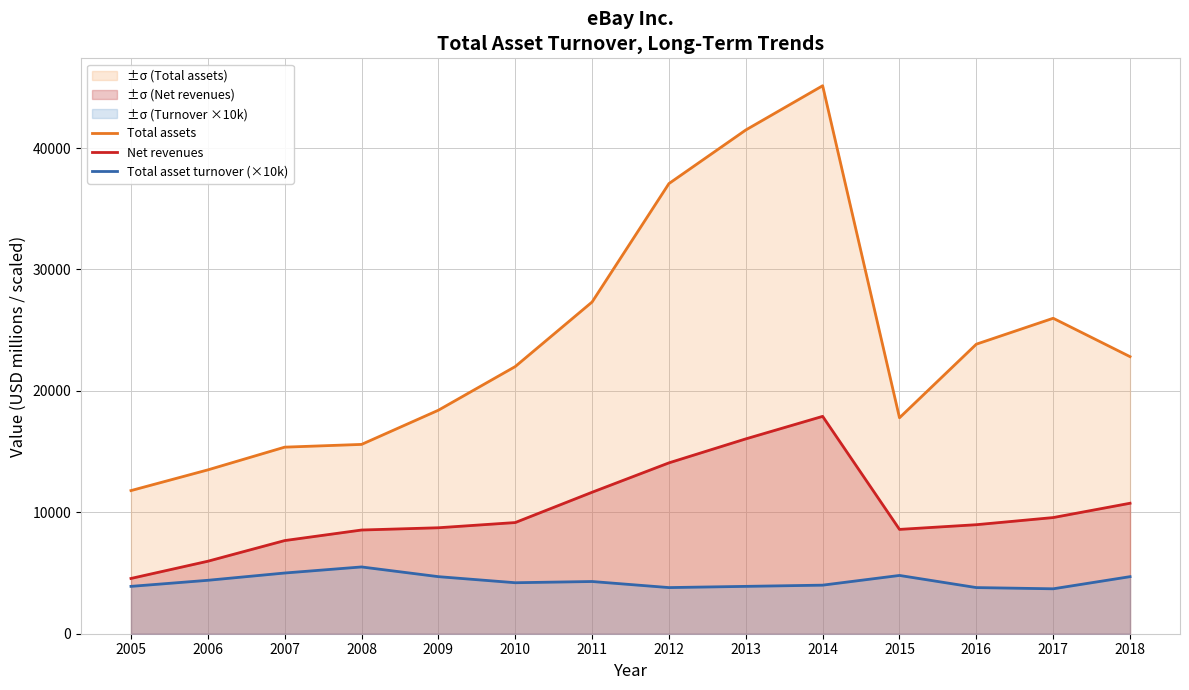

Reading left to right, transcribe all the data shown in this chart.

Total assets: 2005=11789	2006=13494	2007=15366	2008=15592	2009=18408	2010=22004	2011=27320	2012=37074	2013=41488	2014=45132	2015=17785	2016=23847	2017=25981	2018=22819
Net revenues: 2005=4552	2006=5970	2007=7672	2008=8541	2009=8727	2010=9156	2011=11652	2012=14072	2013=16047	2014=17902	2015=8592	2016=8979	2017=9567	2018=10746
Total asset turnover (×10k): 2005=3900	2006=4400	2007=5000	2008=5500	2009=4700	2010=4200	2011=4300	2012=3800	2013=3900	2014=4000	2015=4800	2016=3800	2017=3700	2018=4700